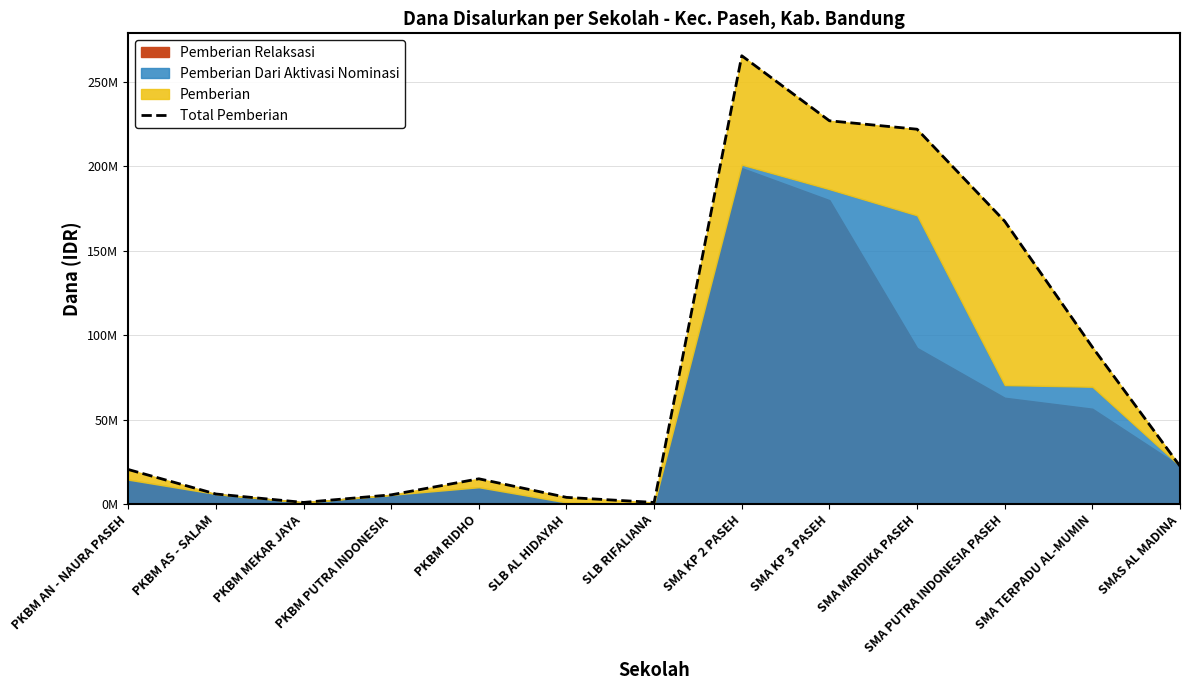

What is the label of the 11th point from the right?

PKBM MEKAR JAYA